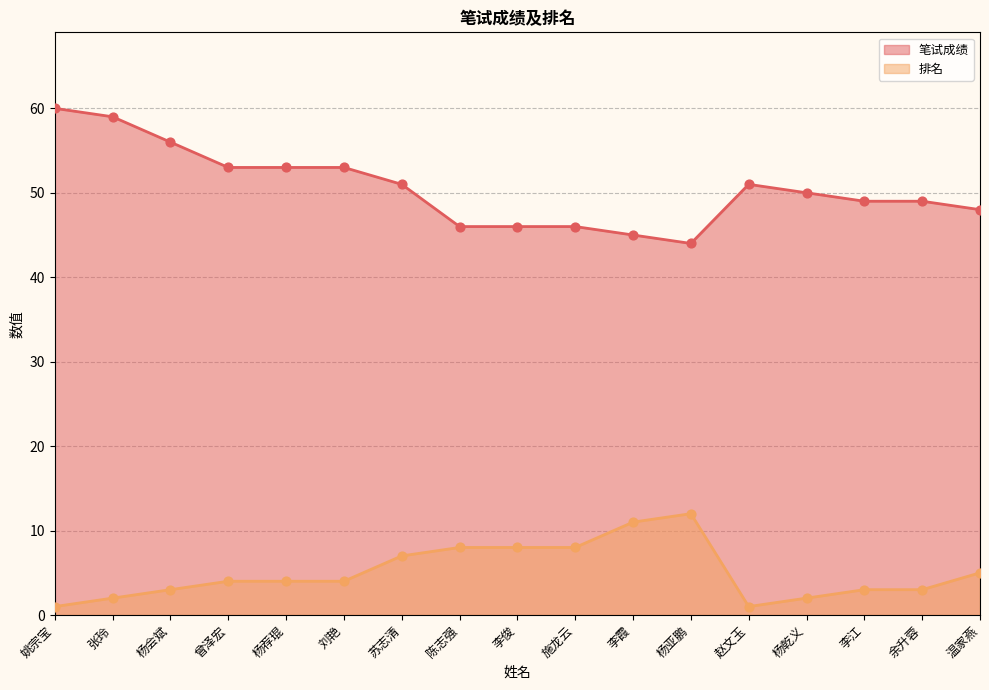

Which series reaches the minimum Y coordinate?

排名